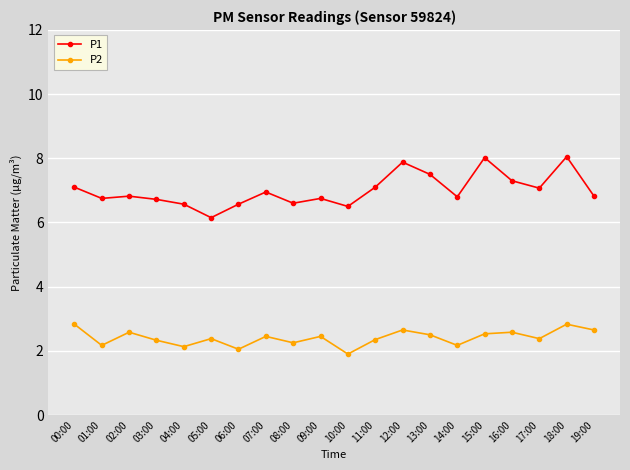

What is the sum of the P1 values at 16:00 and 08:00?

13.9